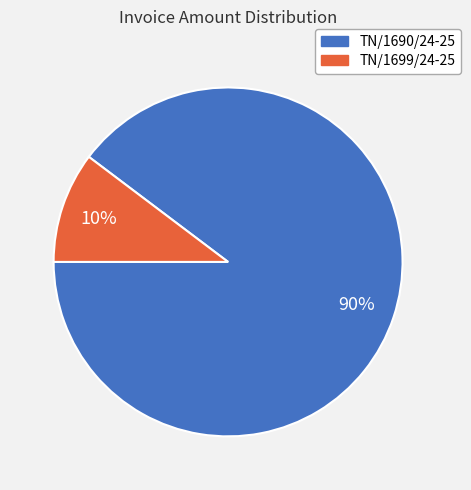

Combined, do TN/1699/24-25 and TN/1690/24-25 account for over 50%?

Yes